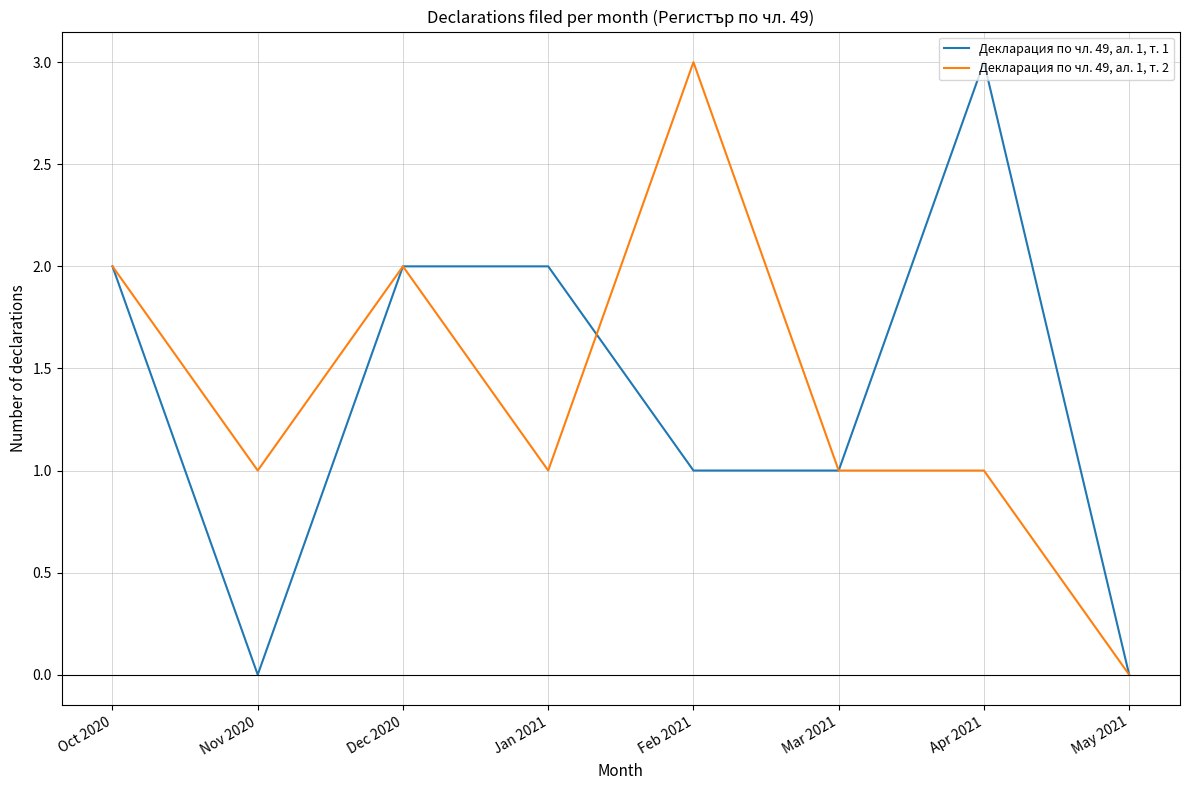

How many categories are shown in the chart?

8